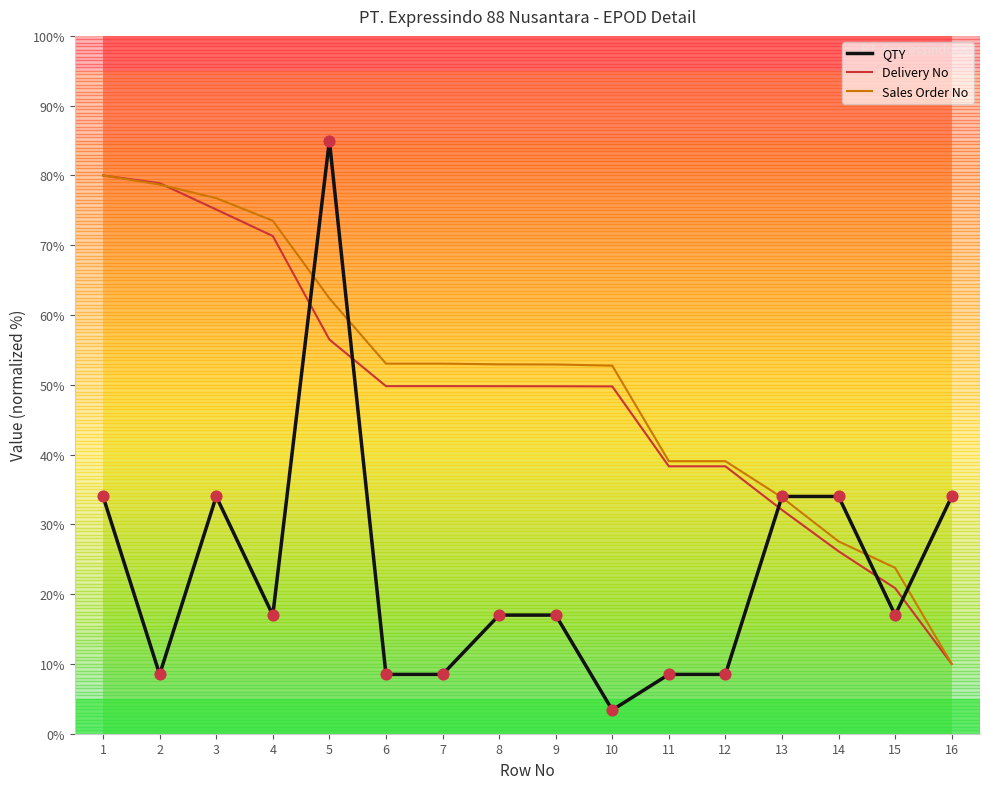

What is the total value across all series at 13?

99.9